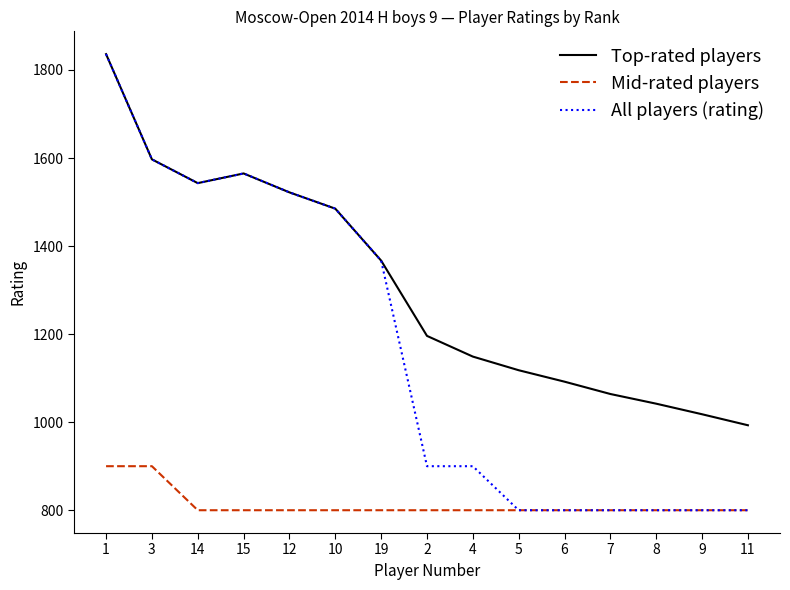

Reading left to right, what are all the values shown in this chart?

Top-rated players: 1836	1597	1543	1565	1522	1485	1367	1196	1149	1118	1092	1064	1042	1018	993
Mid-rated players: 900	900	800	800	800	800	800	800	800	800	800	800	800	800	800
All players (rating): 1836	1597	1543	1565	1522	1485	1367	900	900	800	800	800	800	800	800